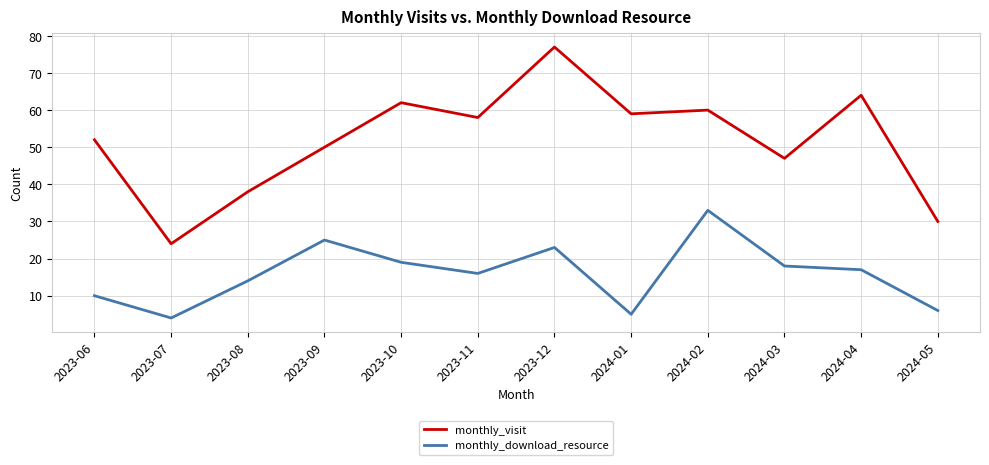

In monthly_visit, how many points are higher than both neighbors (excluding endpoints)?

4